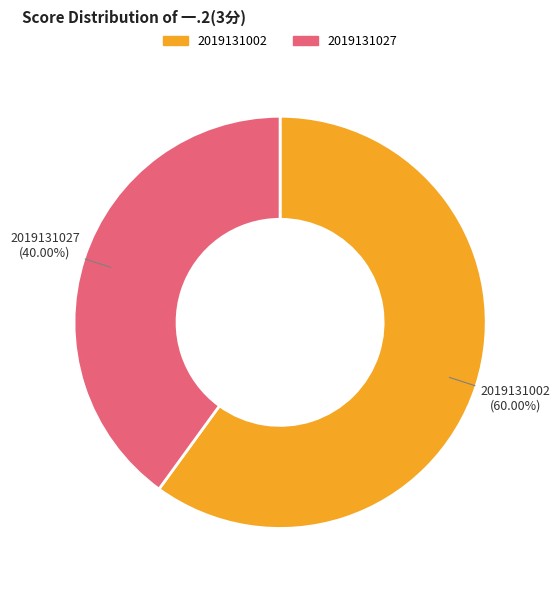

Count the number of slices in the pie.

2